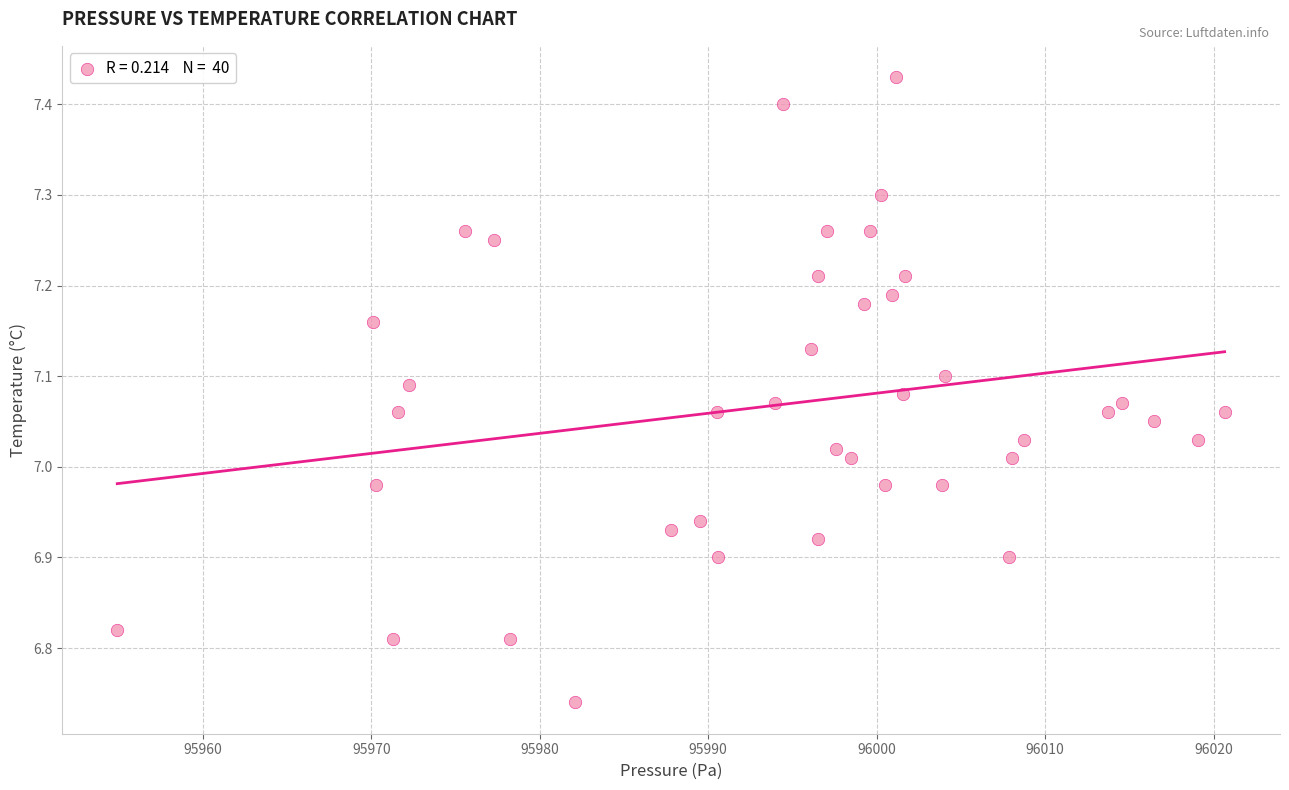

What is the range of X values (max minus min)?

65.8